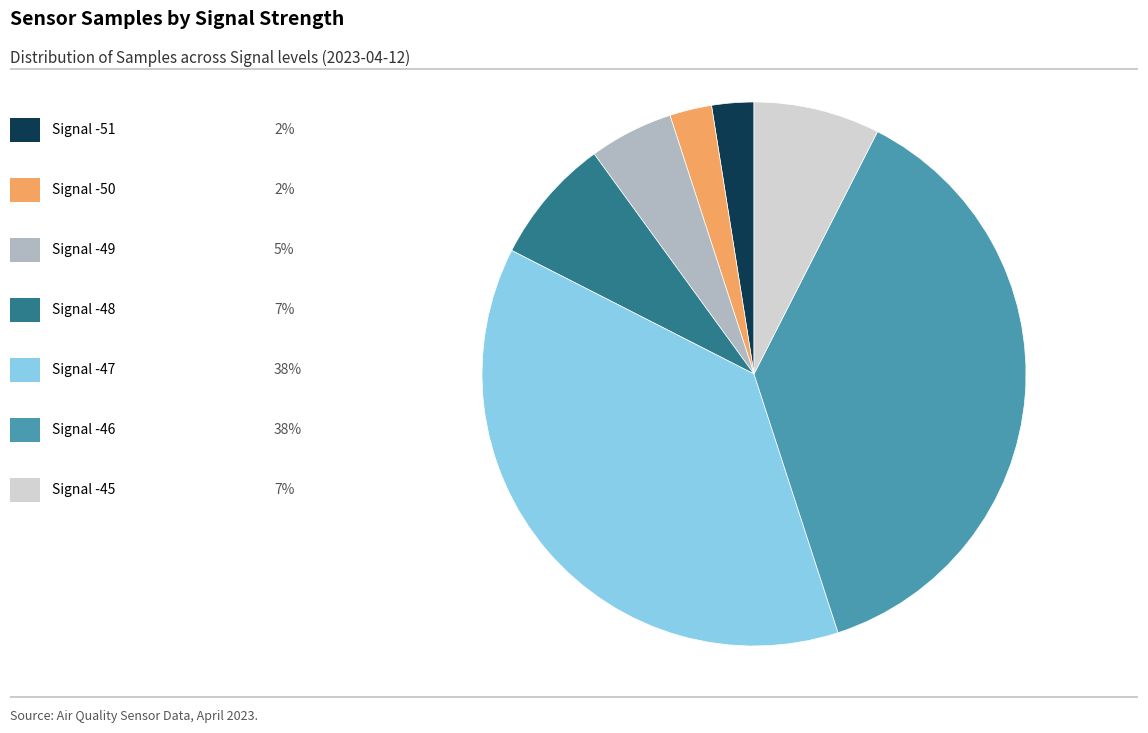

Is there any slice that represents more than half of the pie?

No